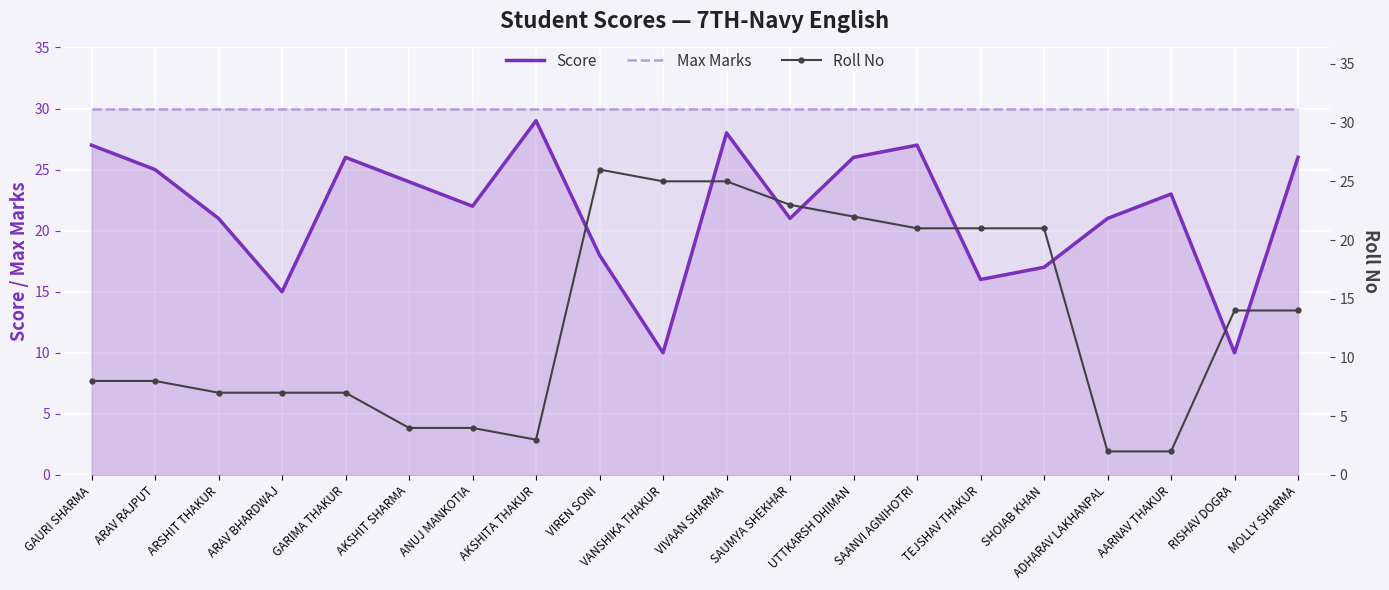

At which label does Roll No reach its peak?

VIREN SONI